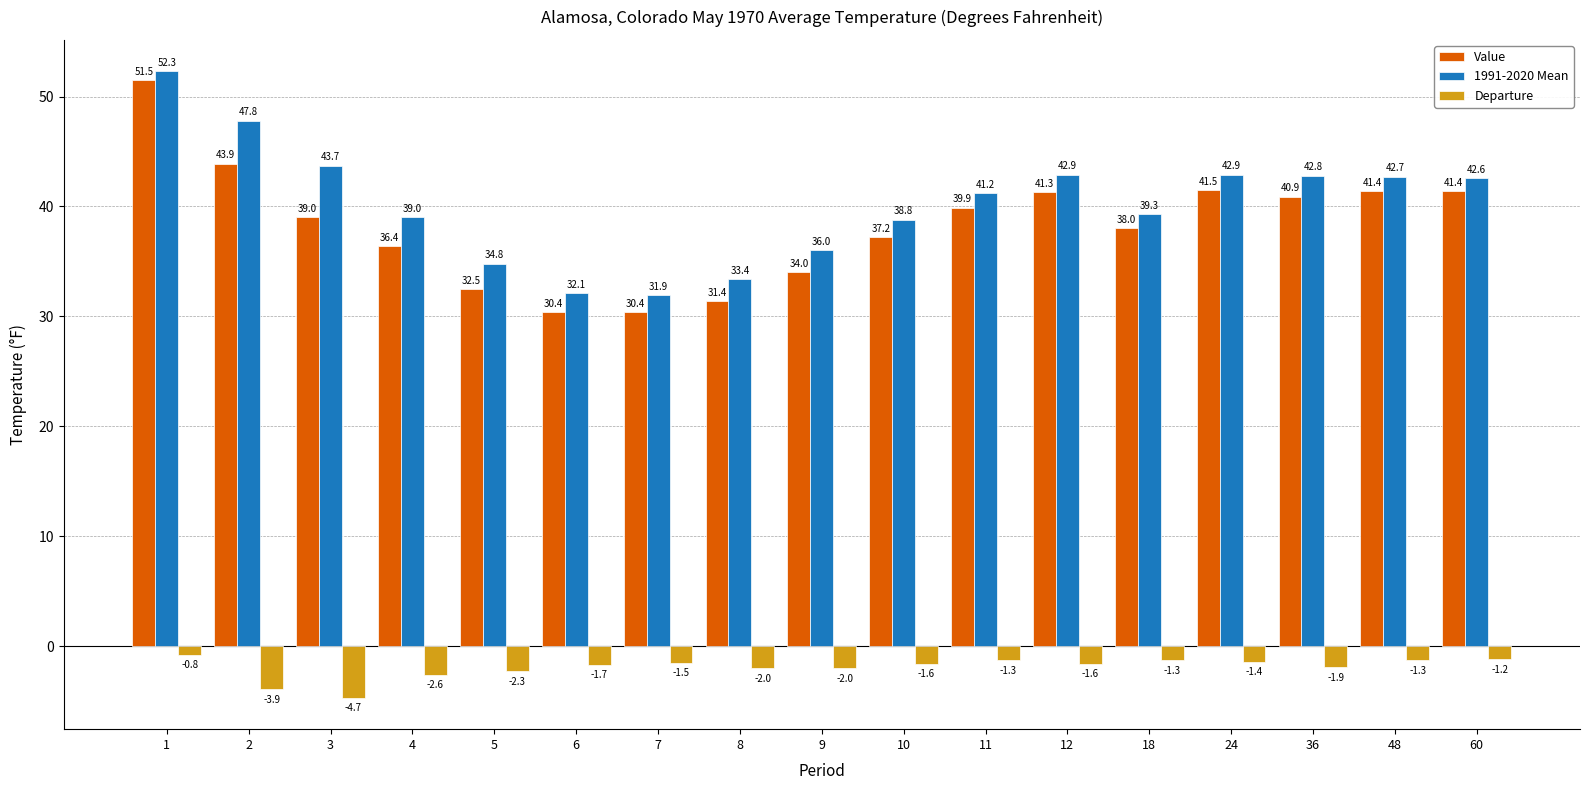

Rank the series at 1 from highest to lowest value.

1991-2020 Mean, Value, Departure